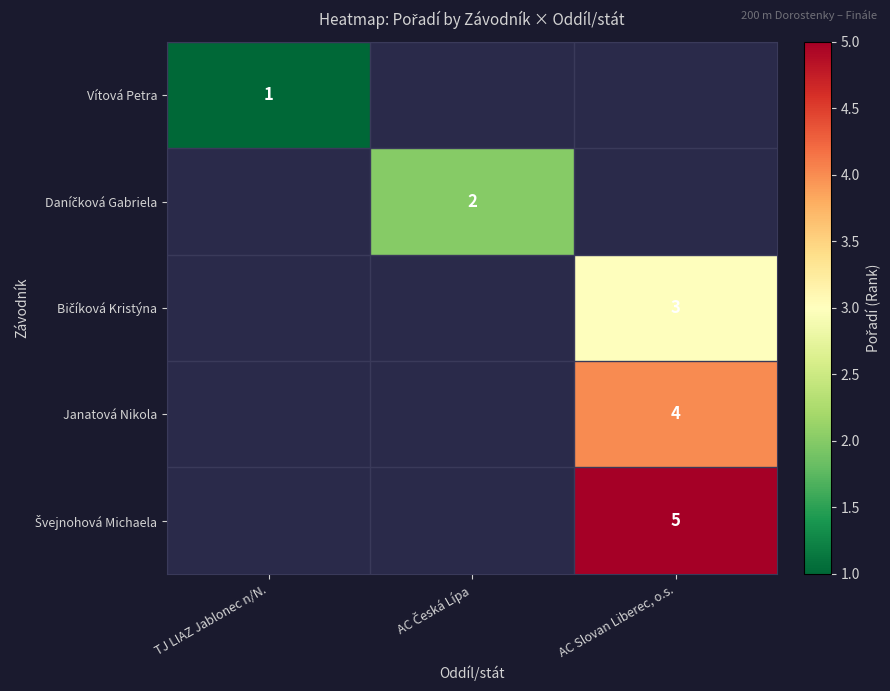

Between AC Slovan Liberec, o.s. and TJ LIAZ Jablonec n/N., which is larger?

TJ LIAZ Jablonec n/N.